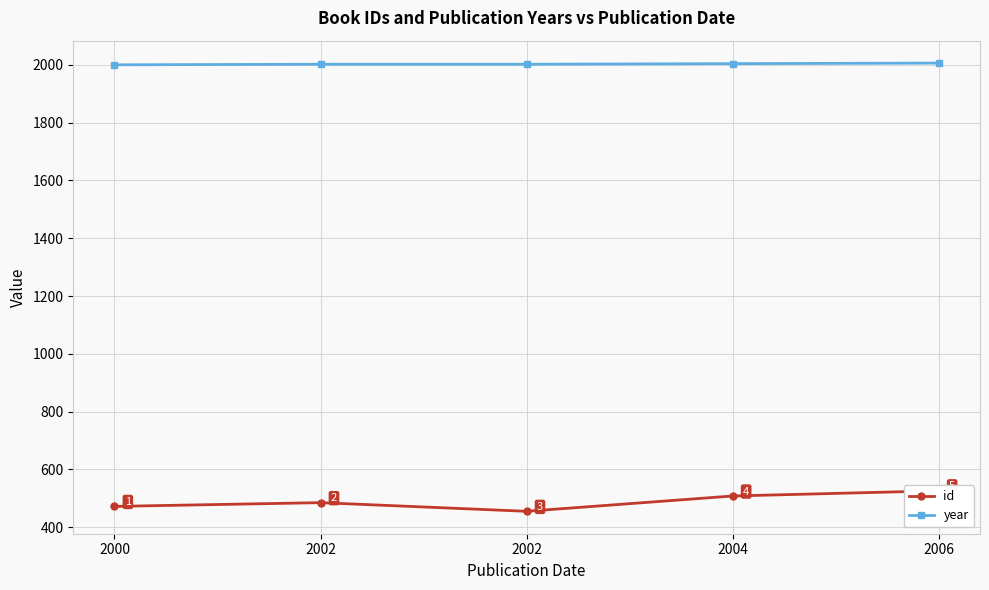

The year series shows 2002 at 2002. True or false?

True